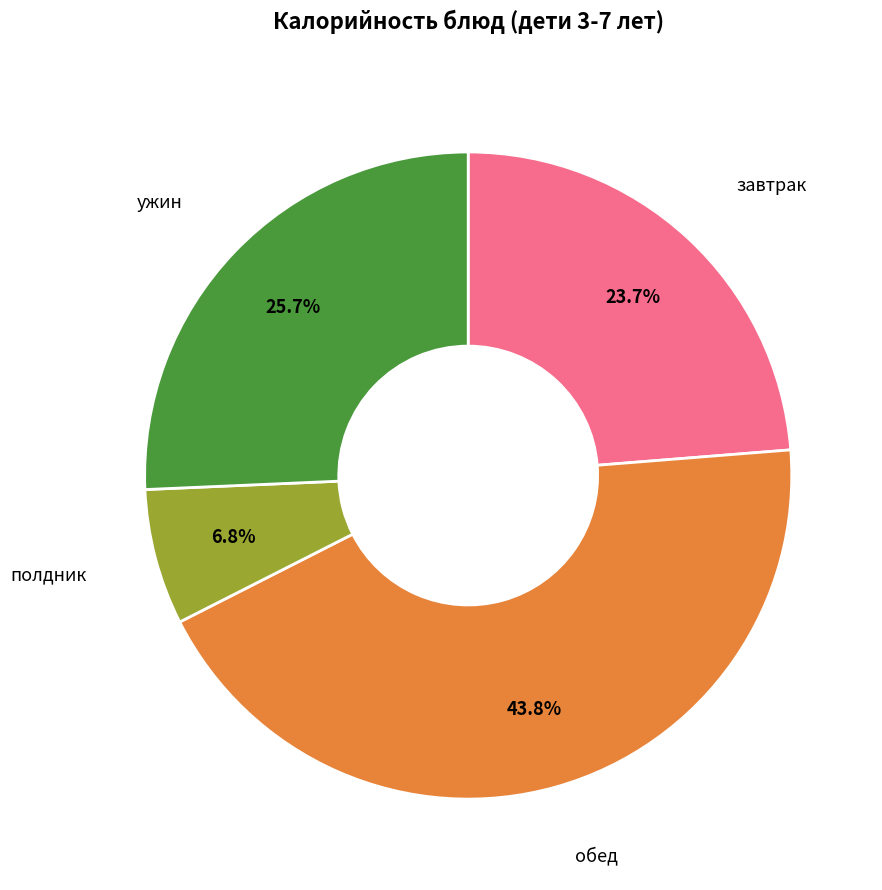

Is there a majority slice in this chart?

No